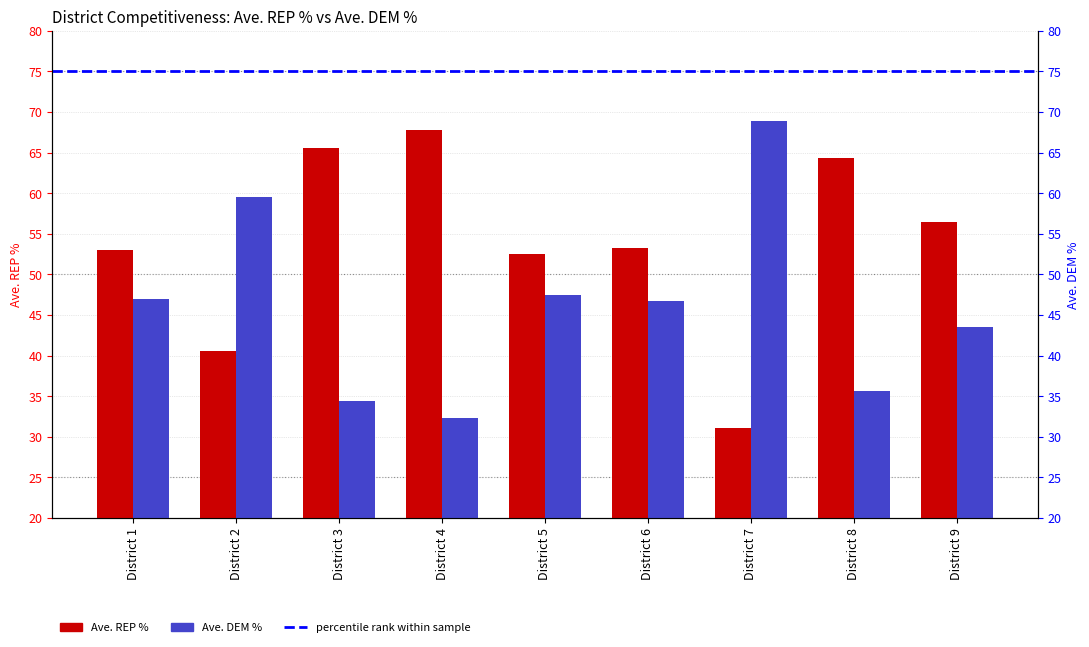

Which series has the largest range (max minus min)?

Ave. REP %